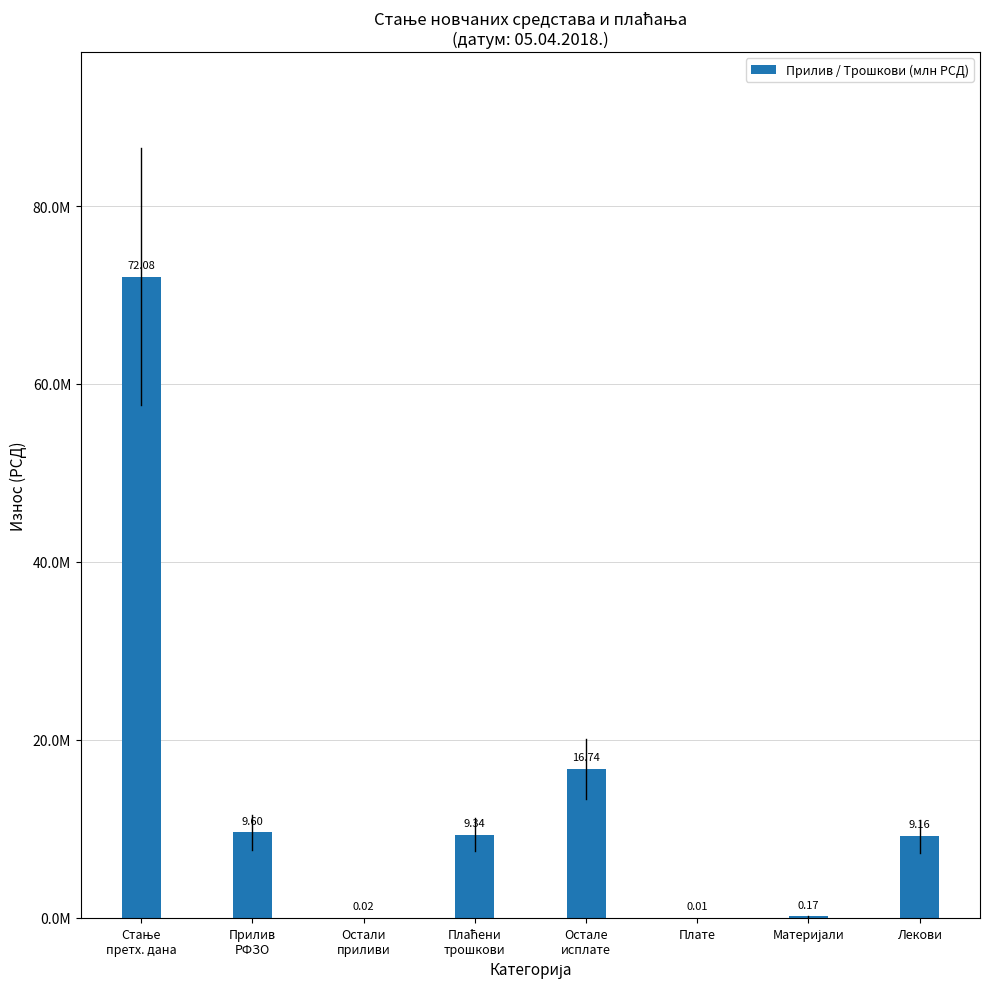

What position from the right is Остале
исплате?

4